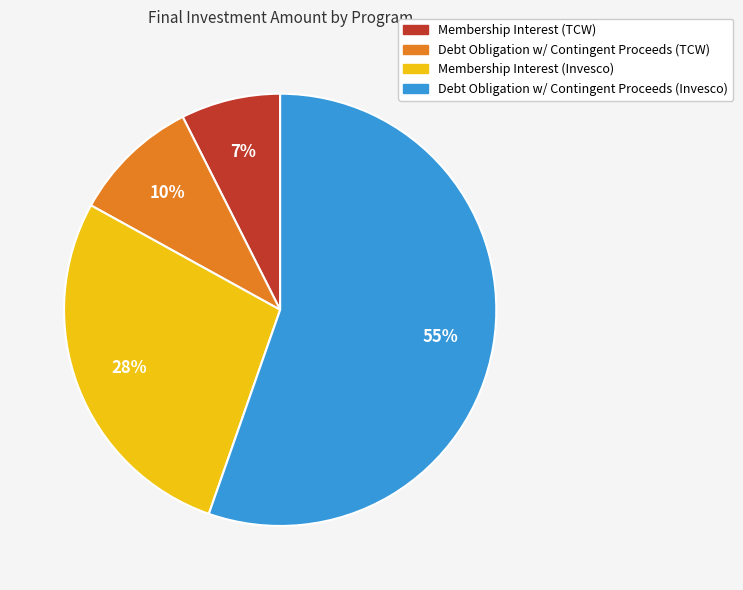

Combined, do Membership Interest (Invesco) and Debt Obligation w/ Contingent Proceeds (TCW) account for over 50%?

No